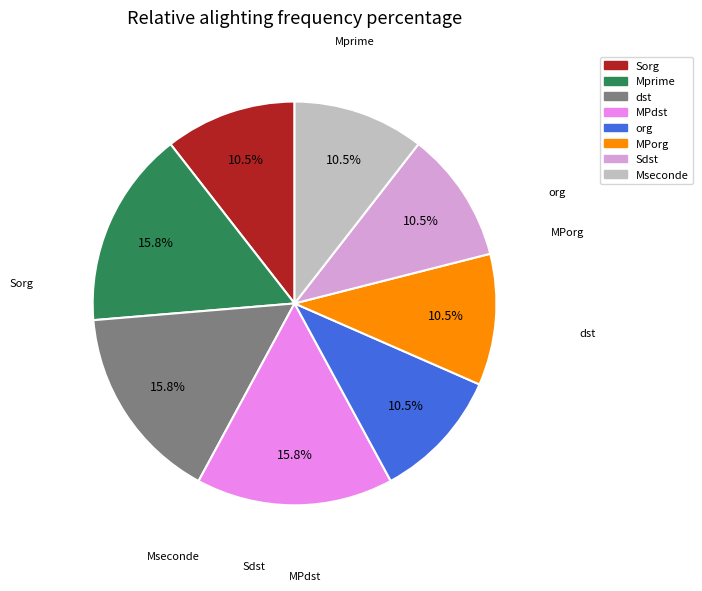

Does any single category account for the majority?

No